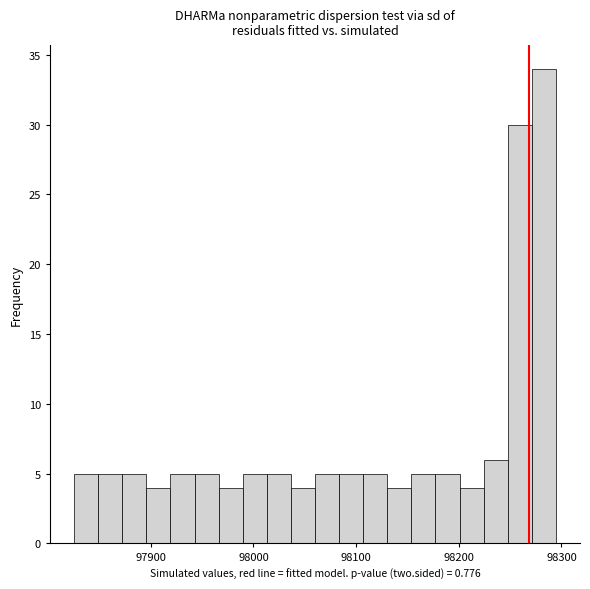

Read against the x-axis, roughly where is the centre of the tallest bar?

98280